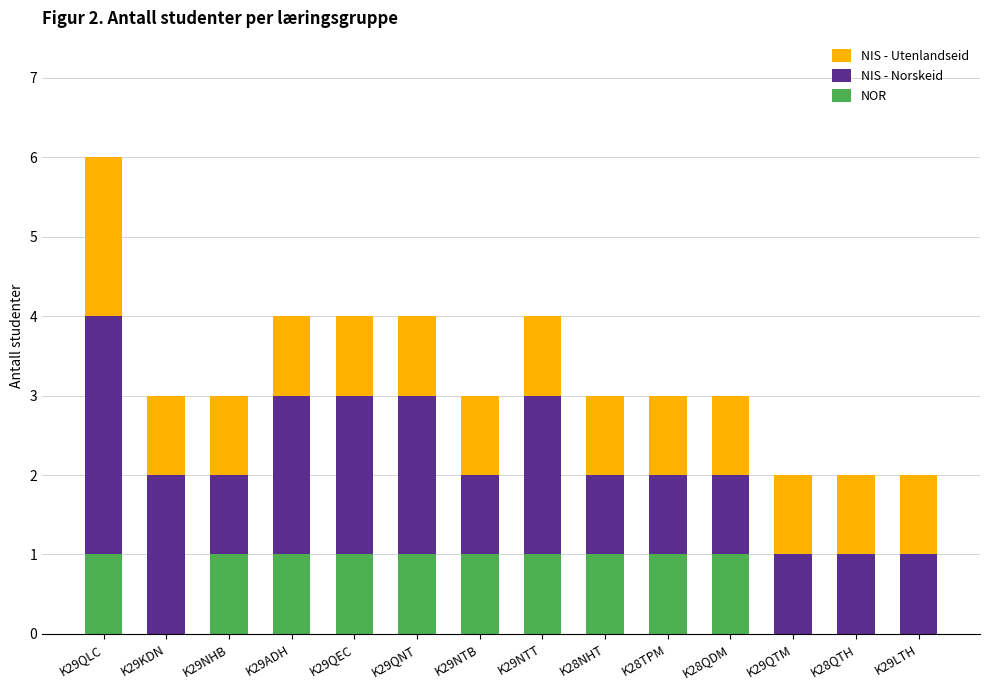

At which category is the sum across all series the highest?

K29QLC